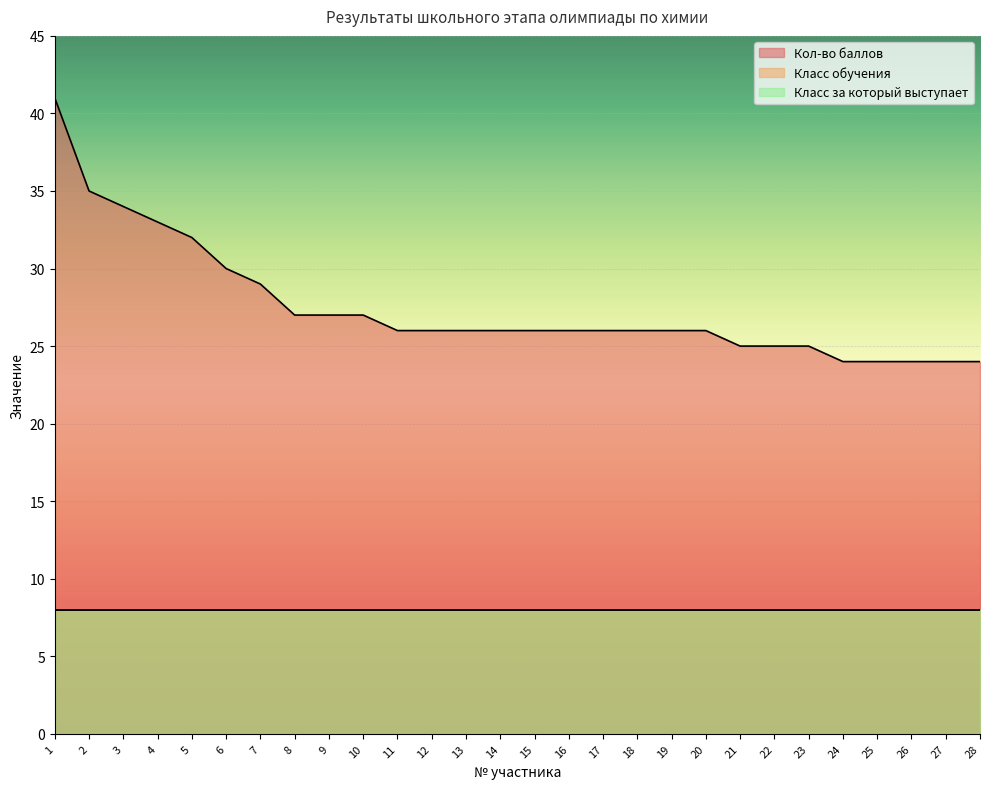

How many categories are shown in the chart?

28